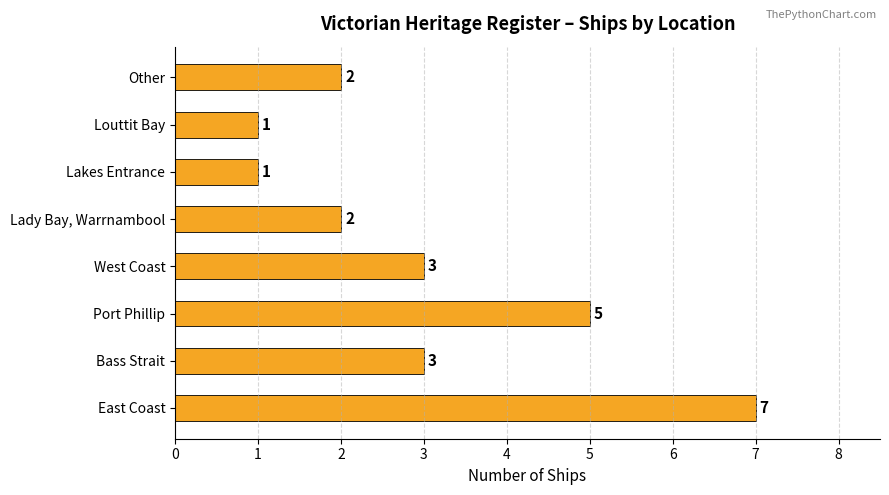

What is the difference between the maximum and minimum values?

6